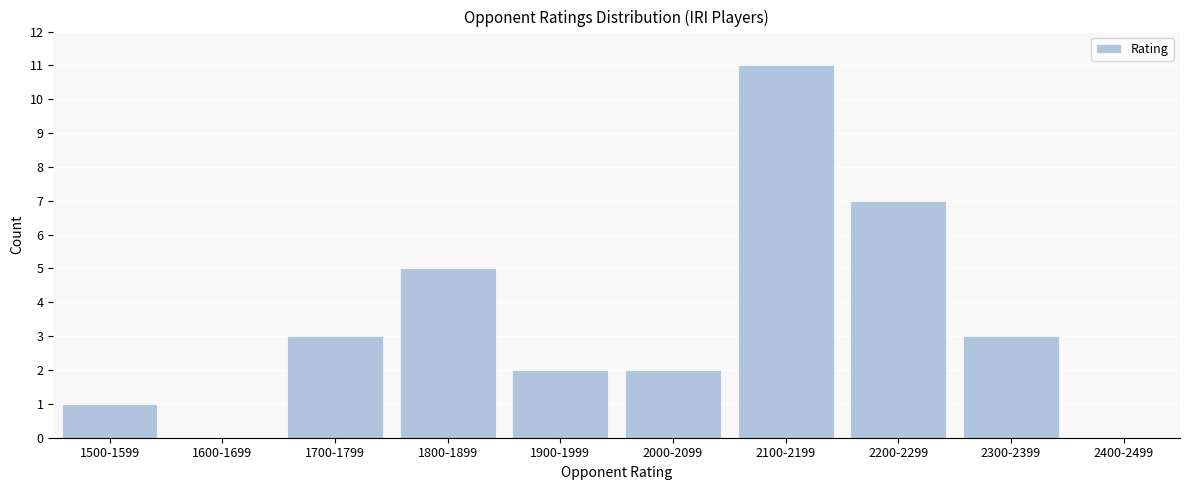

Reading left to right, list all the values displayed in this chart.

1500-1599=1	1600-1699=0	1700-1799=3	1800-1899=5	1900-1999=2	2000-2099=2	2100-2199=11	2200-2299=7	2300-2399=3	2400-2499=0